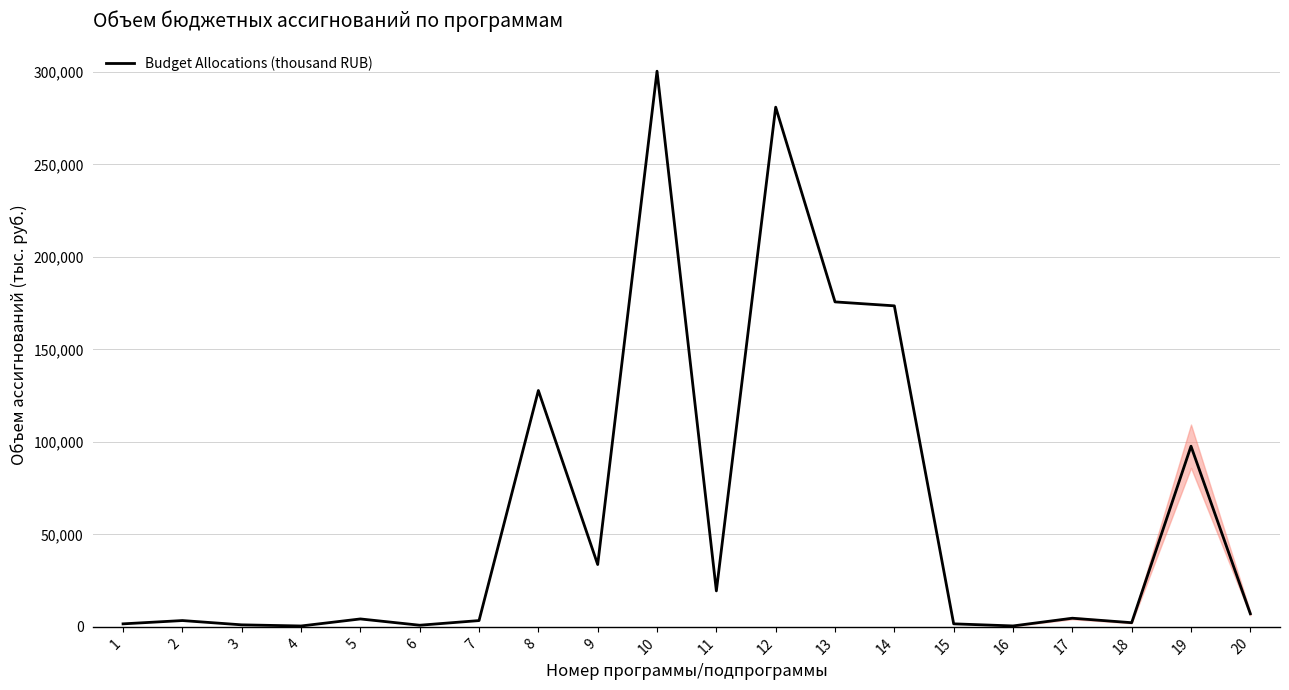

What is the difference between the maximum and minimum values?

299948.9